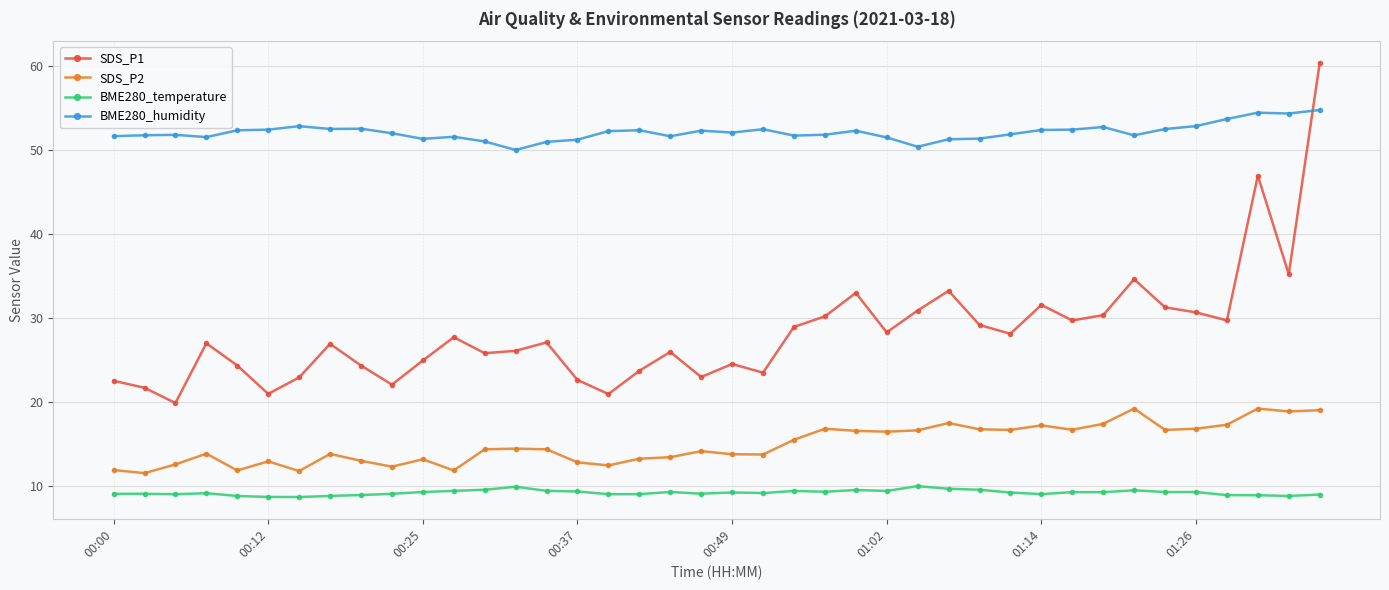

True or false: SDS_P2 and SDS_P1 cross at least once.

False